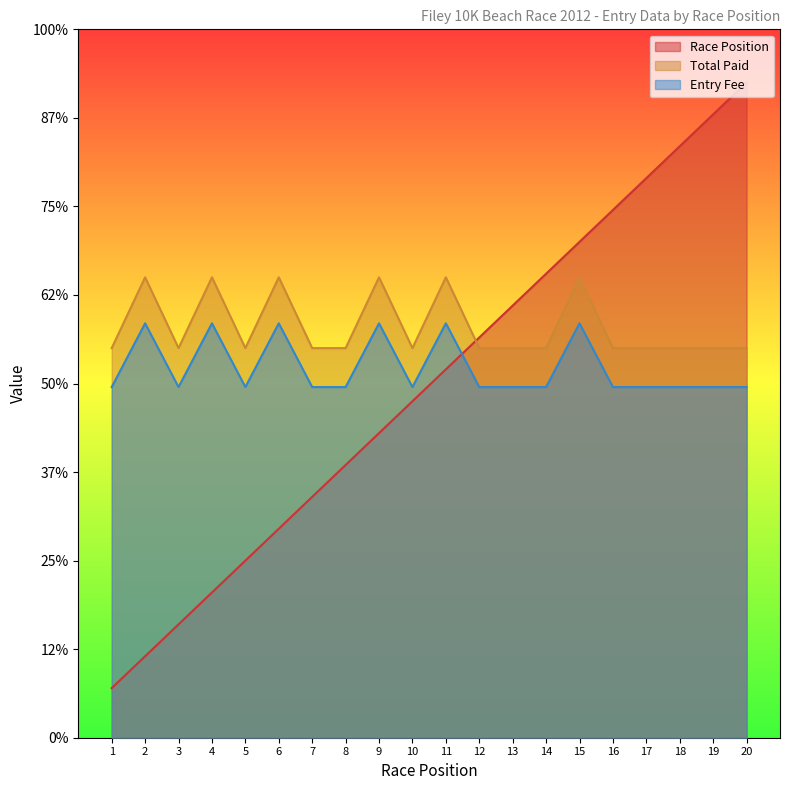

Which series has the largest total across all categories?

Total Paid